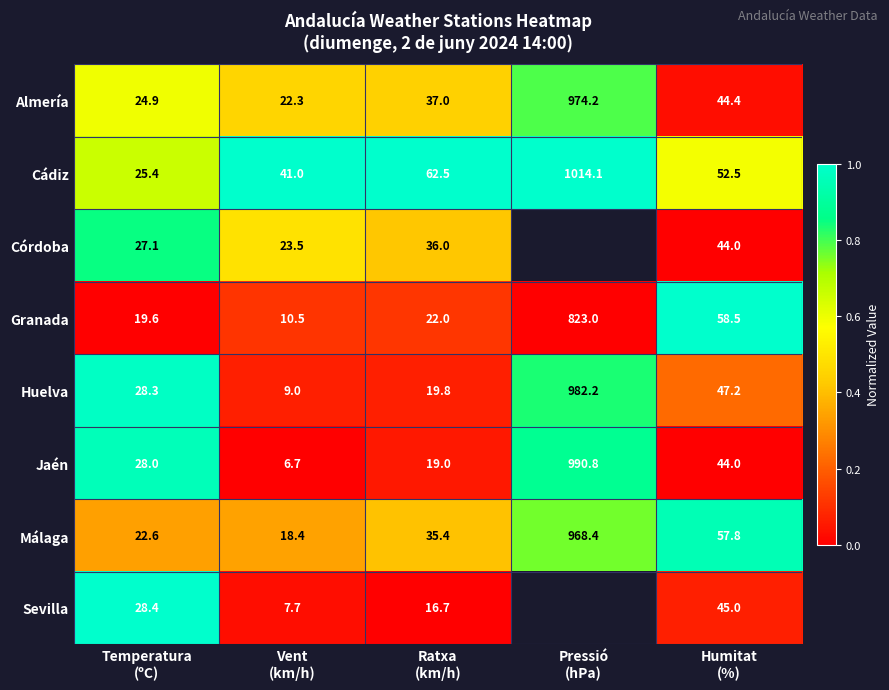

How many data points in Almería are less than 37?

2